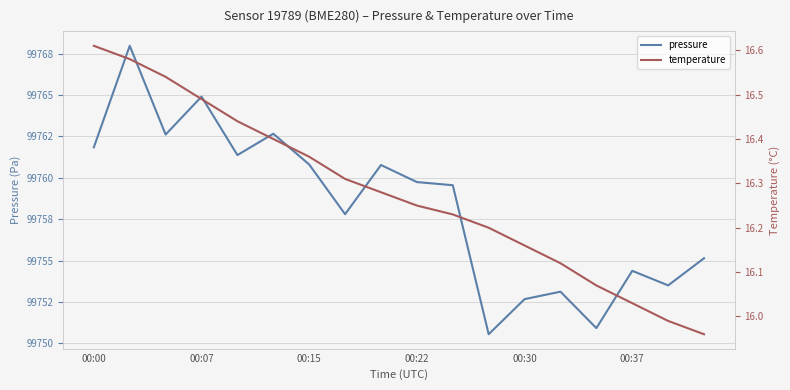

What is the label of the 1st point from the left?

00:00